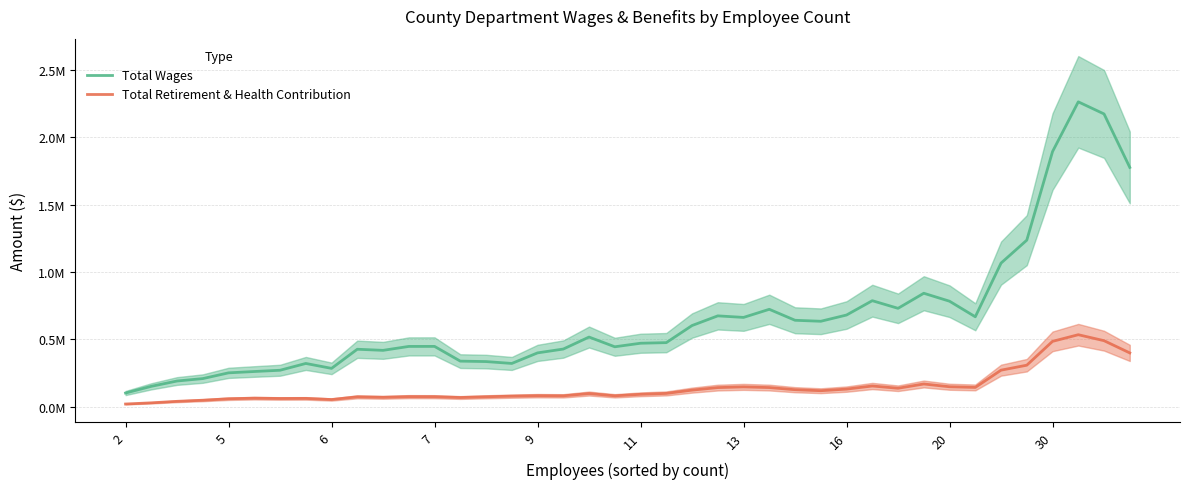

What is the difference between the maximum and minimum values in the Total Retirement & Health Contribution series?

514166.2